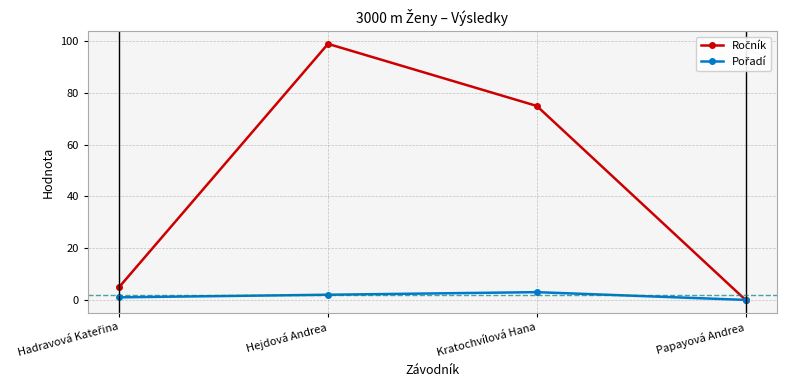

Which label corresponds to the largest value in the chart?

Hejdová Andrea